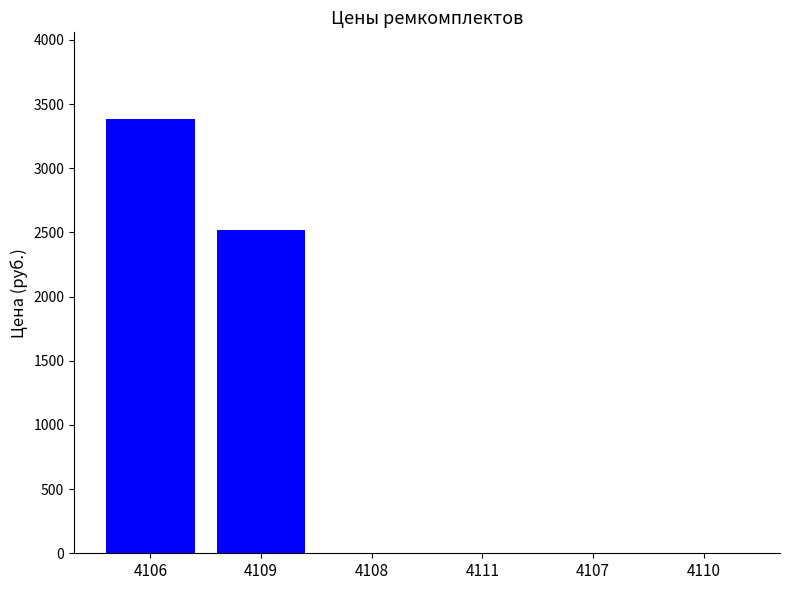

Read the value at 4109.

2516.3